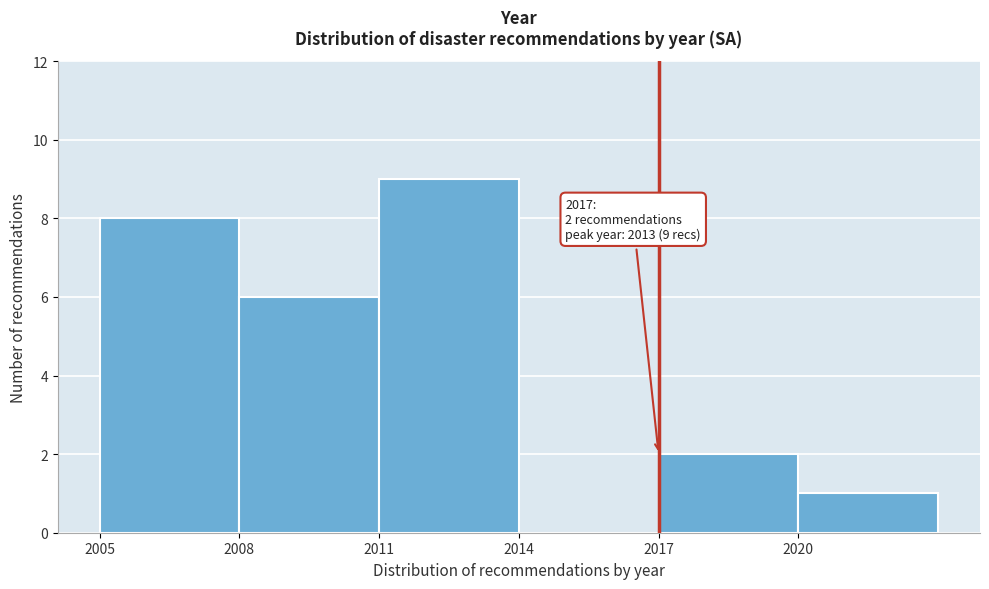

Which range on the x-axis has the tallest bar?

2011 to 2014